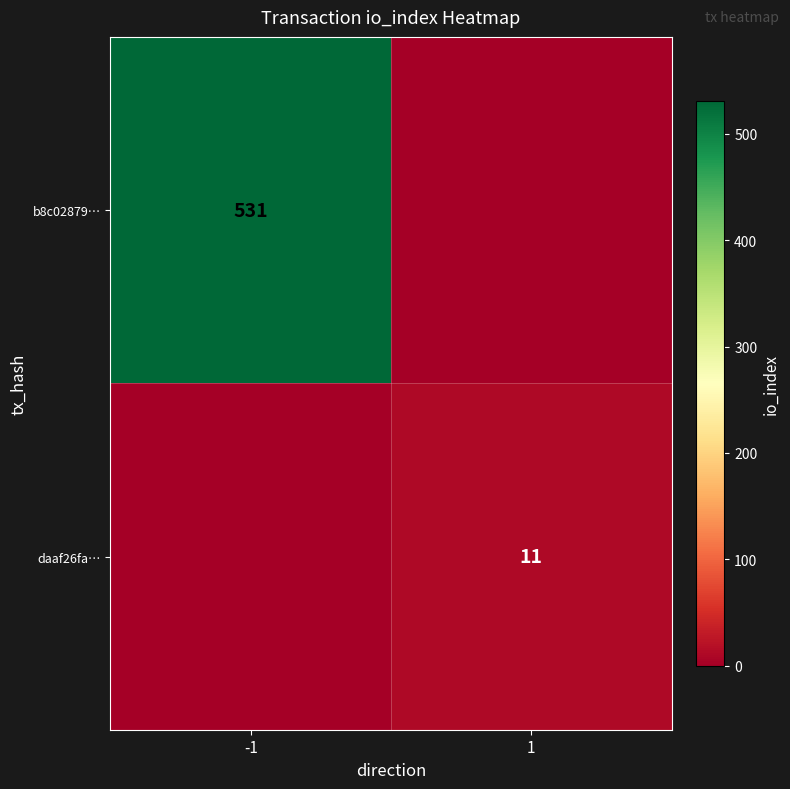

Is it true that daaf26fa… equals 11 at 1?

True